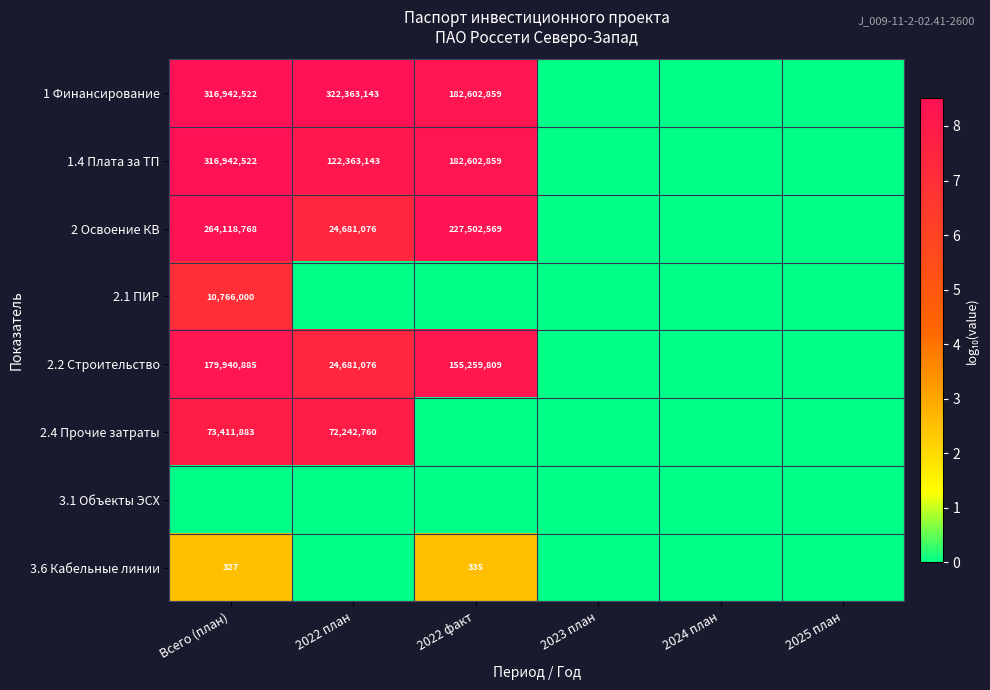

True or false: 1 Финансирование has a value of 182602859 at 2022 факт.

True